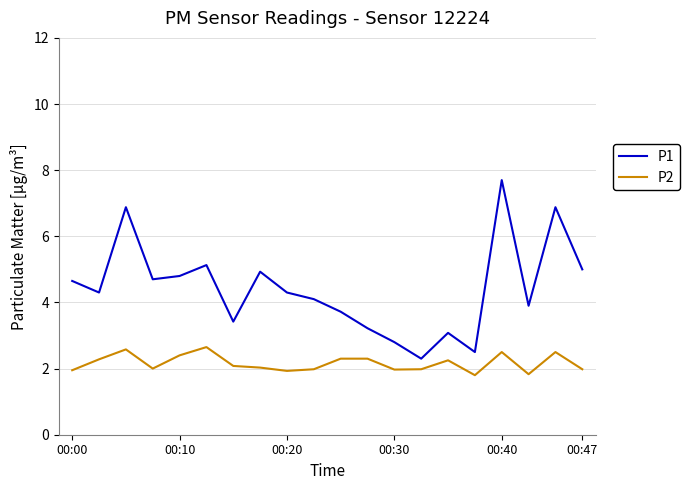

What is the sum of all P1 values?

88.3